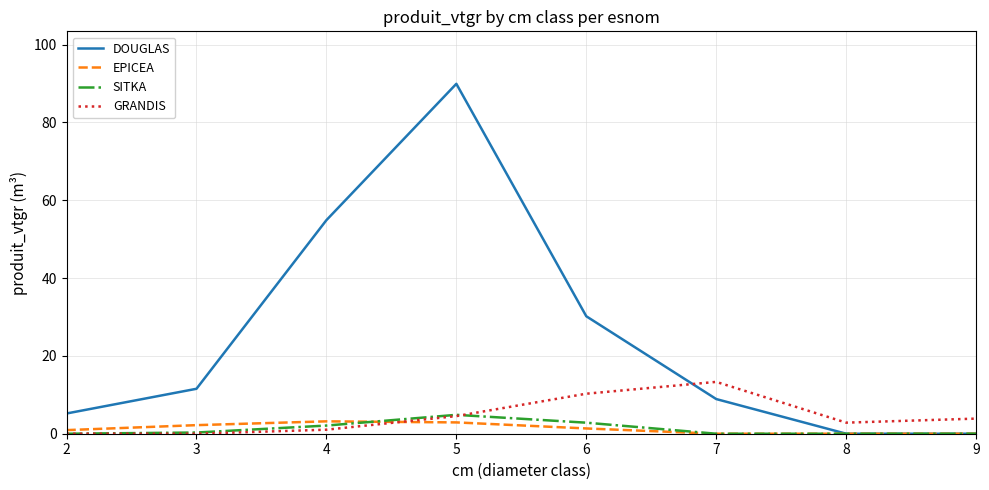

True or false: GRANDIS has a value of 1.0 at 4.

True